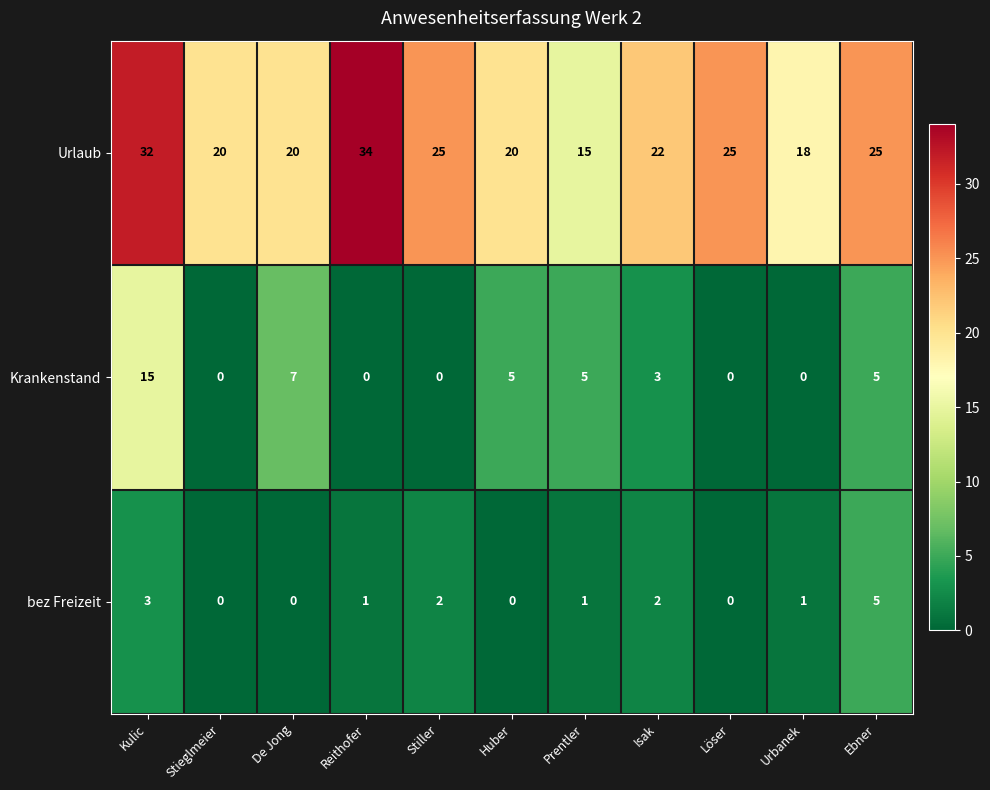

The Urlaub series shows 16 at Löser. True or false?

False